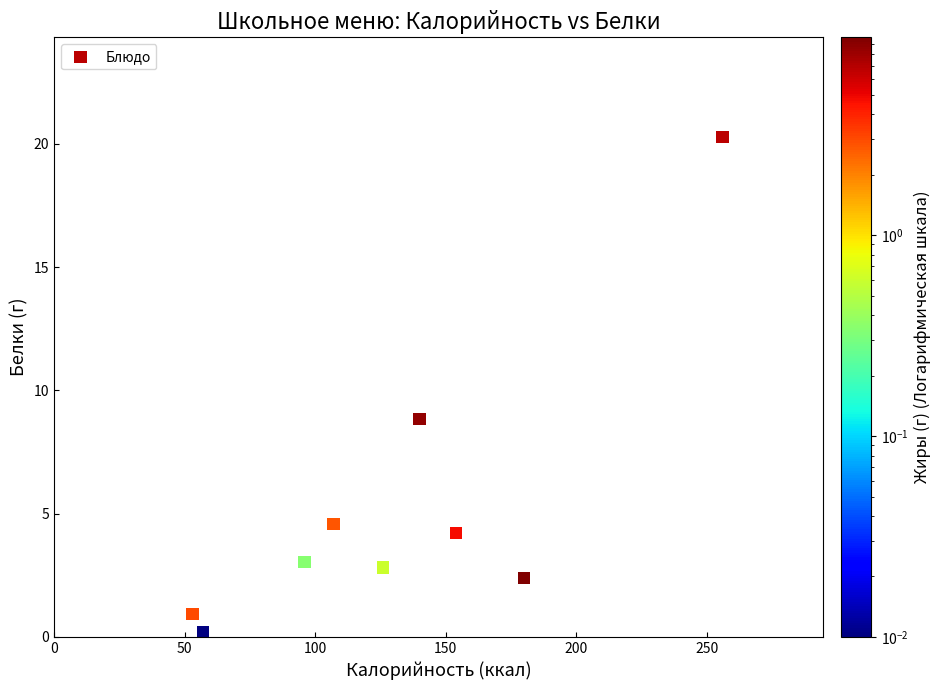

What Y value in the scatter plot is closest to 10?

8.8